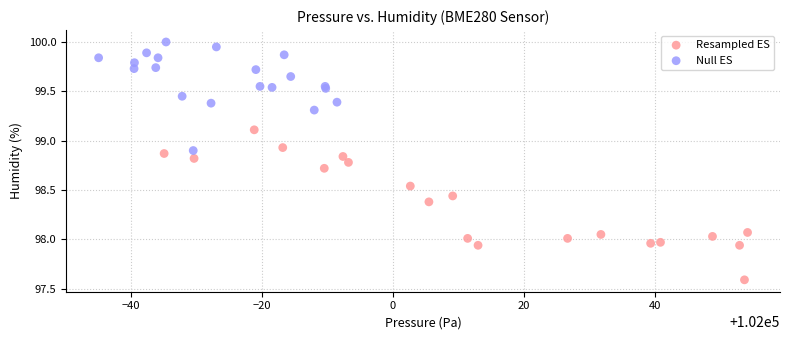

What are all the series names shown in the legend?

Resampled ES, Null ES